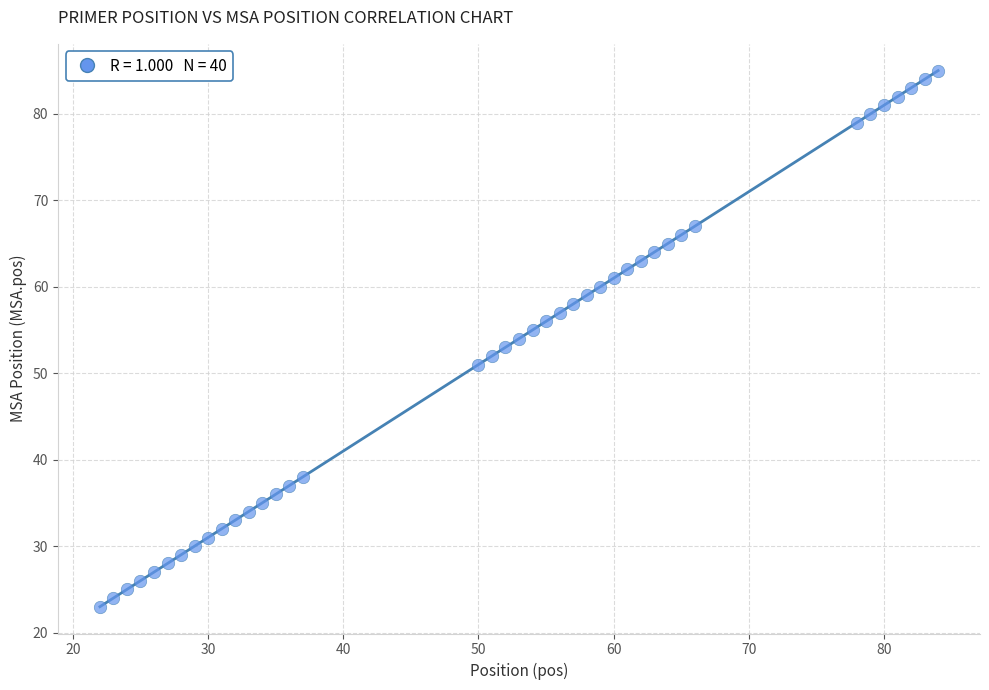

What is the range of X values (max minus min)?

62